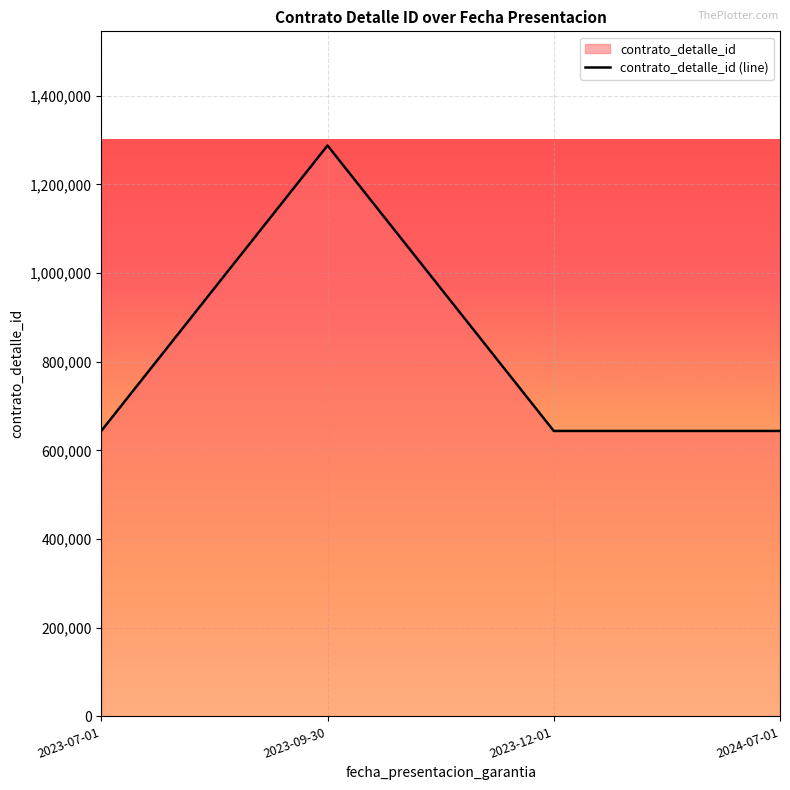

Which category has the lowest value across all series?

2023-07-01